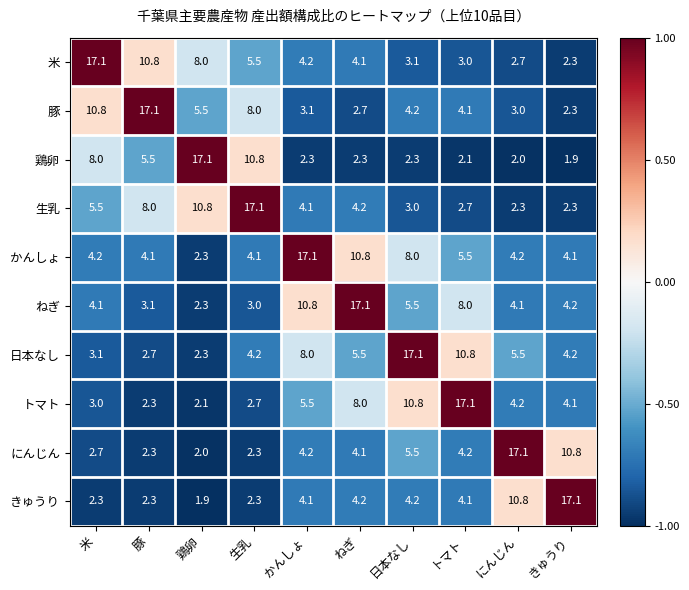

At which category is the sum across all series the highest?

日本なし